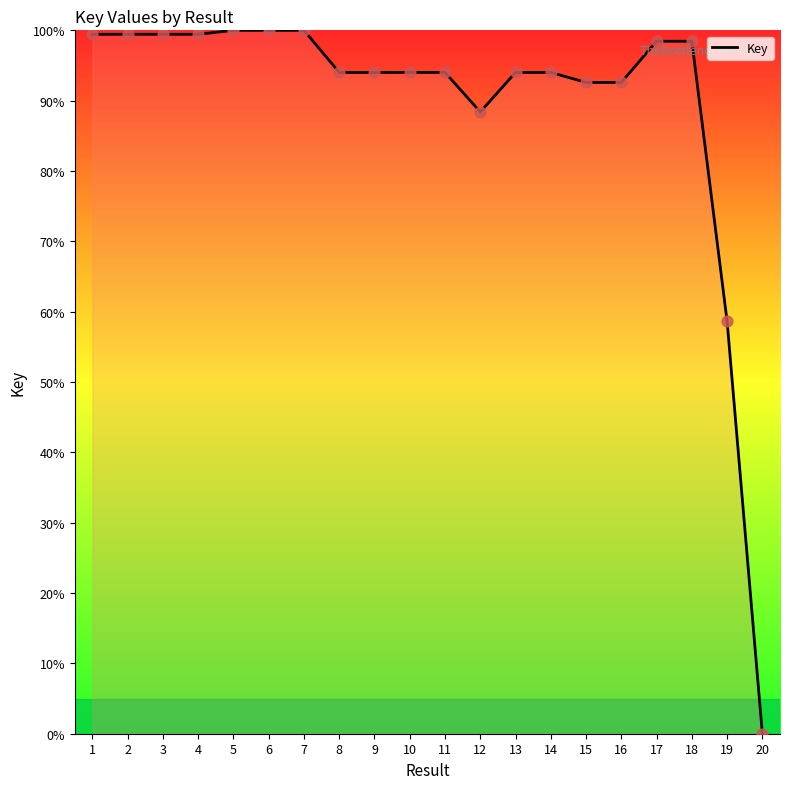

Approximately how many times larger is the value at 14 compared to 2?

0.9